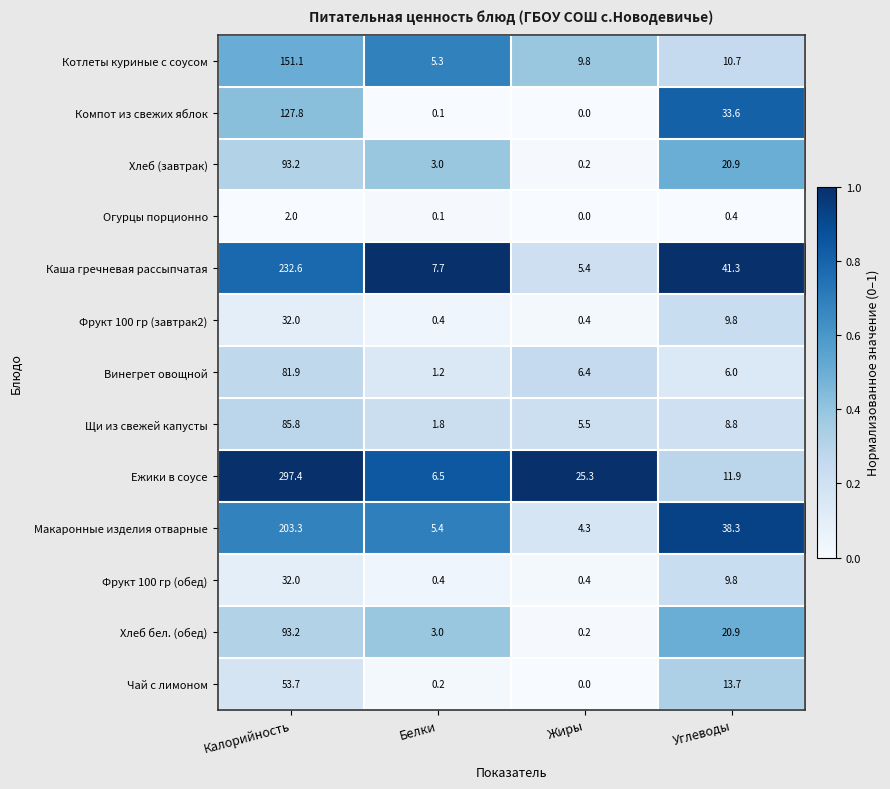

True or false: Компот из свежих яблок has a value of 127.8 at Калорийность.

True